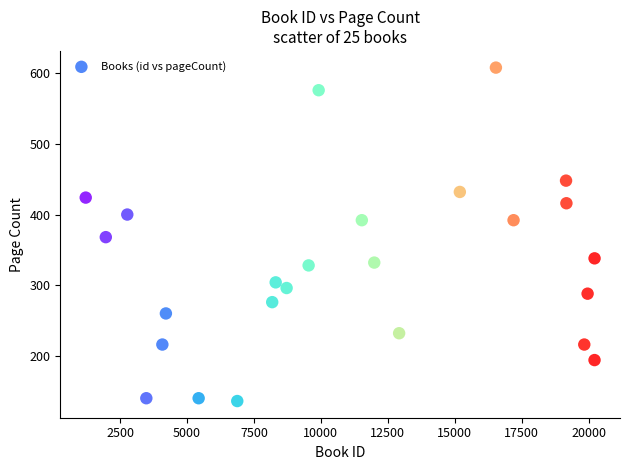

What is the range of Y values (max minus min)?

472